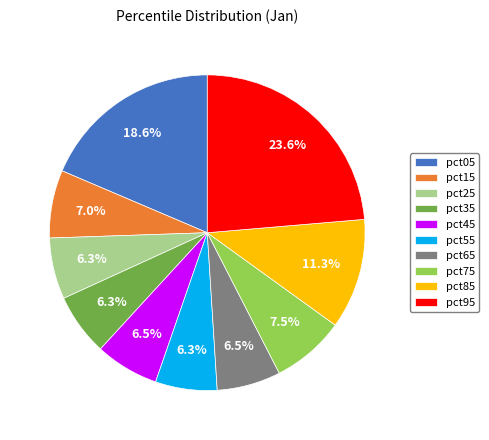

What percentage do pct55 and pct45 together represent?

12.8%